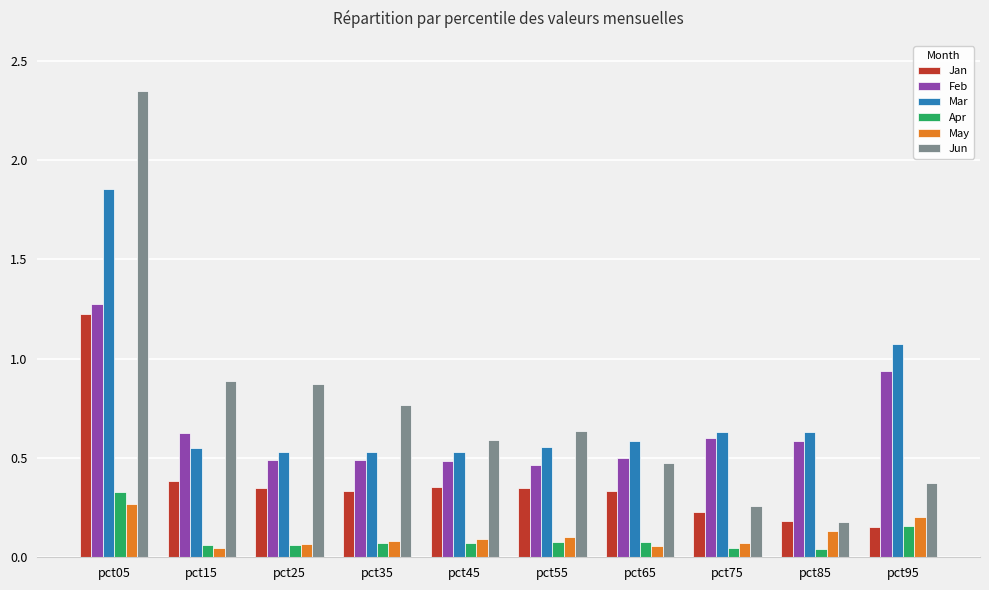

What is the total value across all series at pct85?

1.7